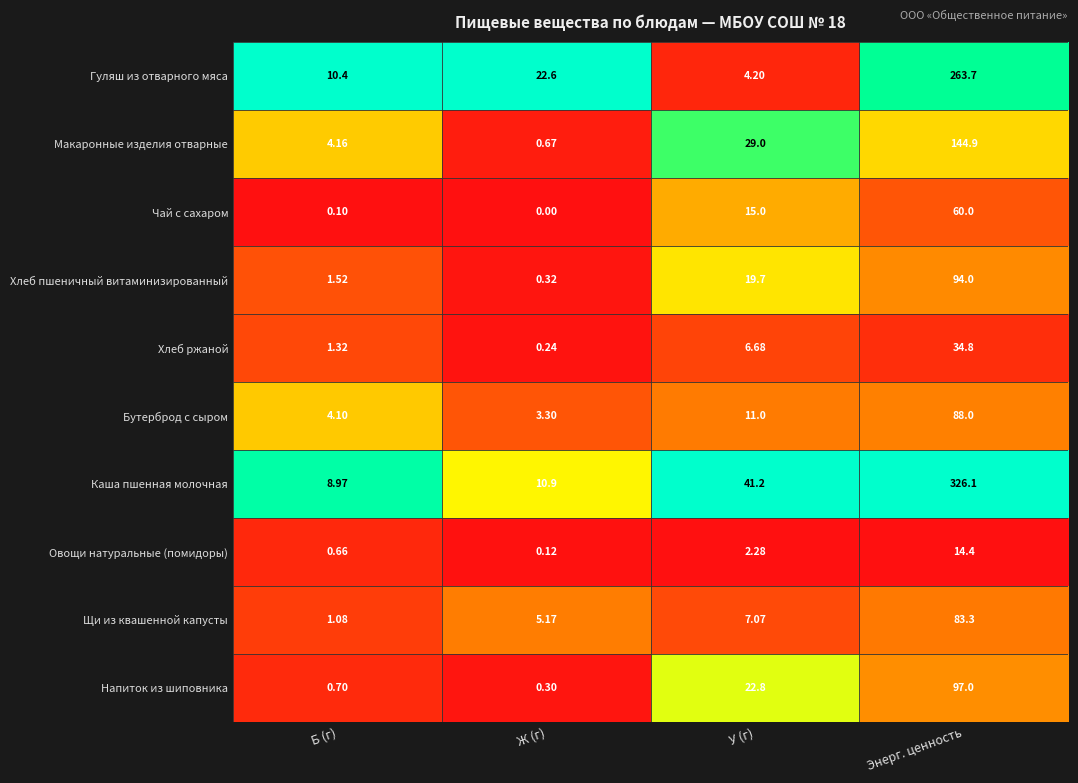

At which label is Овощи натуральные (помидоры) closest to 7?

У (г)